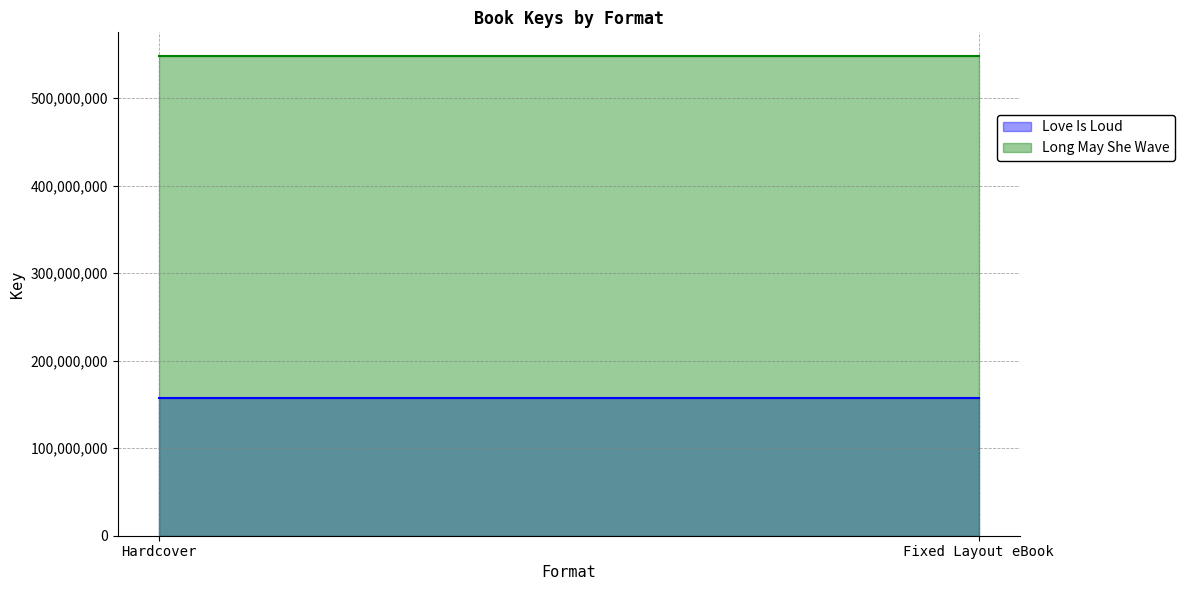

At which category is the sum across all series the highest?

Hardcover